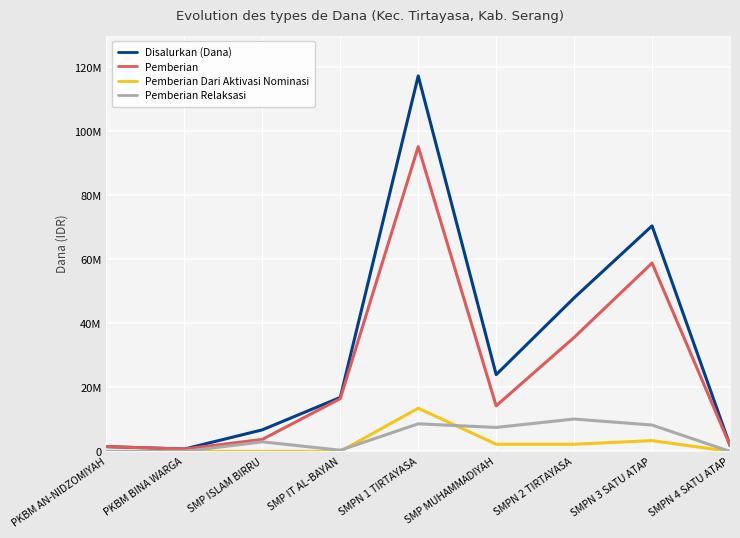

What is the value of the Pemberian point at the 8th from the left?

58875000